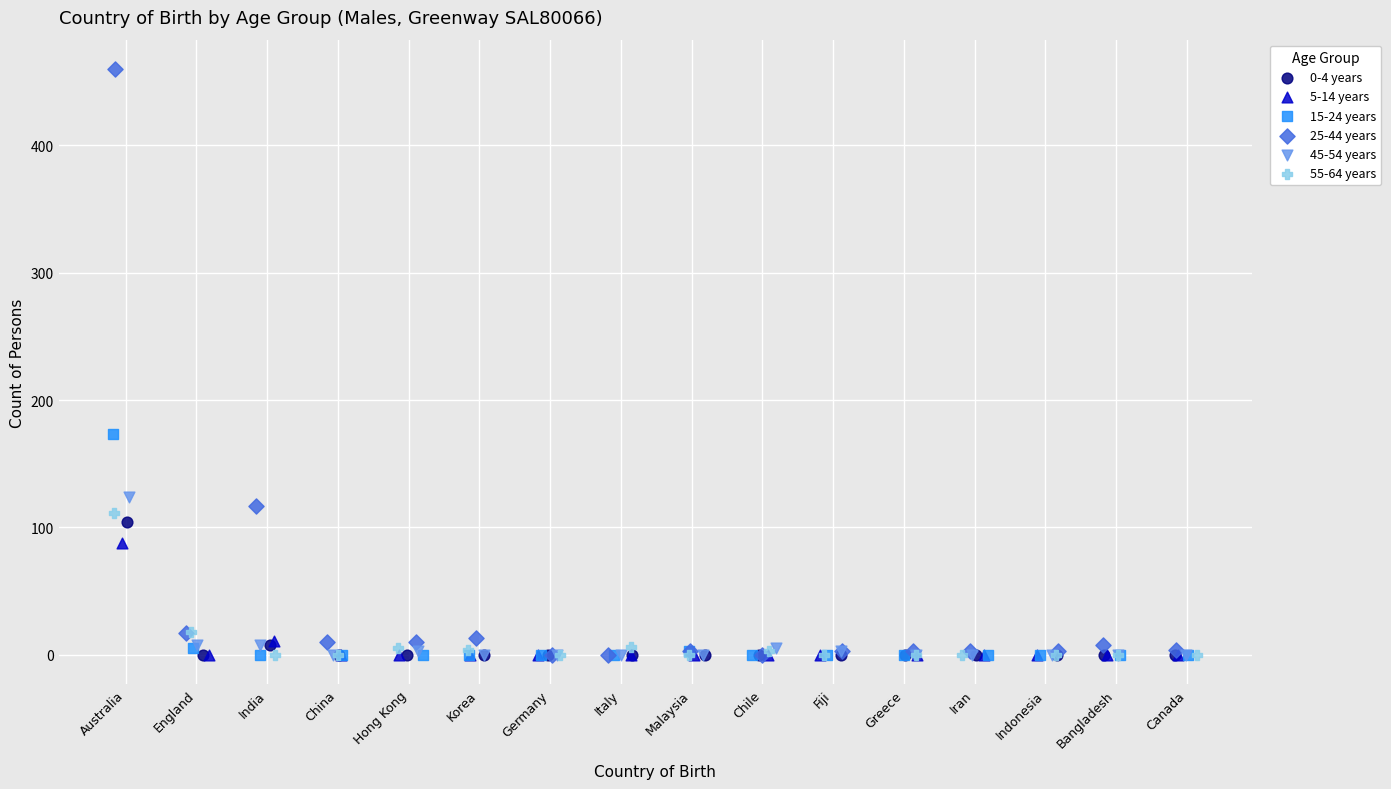

Which series has the largest Y range (max minus min)?

25-44 years